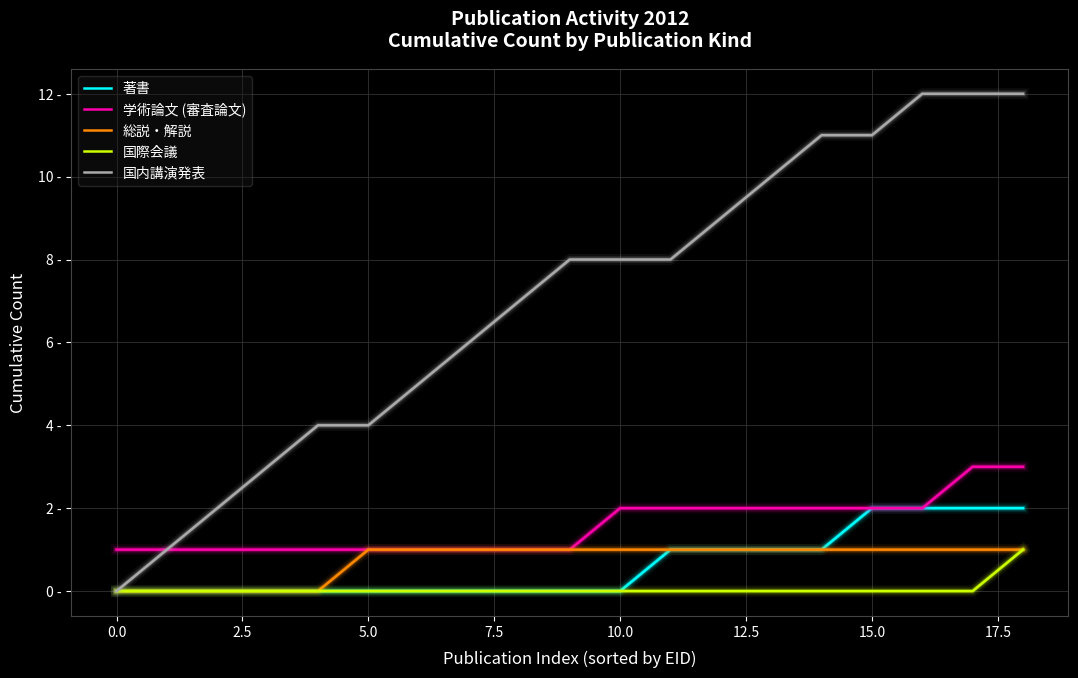

What are all the series names shown in the legend?

著書, 学術論文 (審査論文), 総説・解説, 国際会議, 国内講演発表